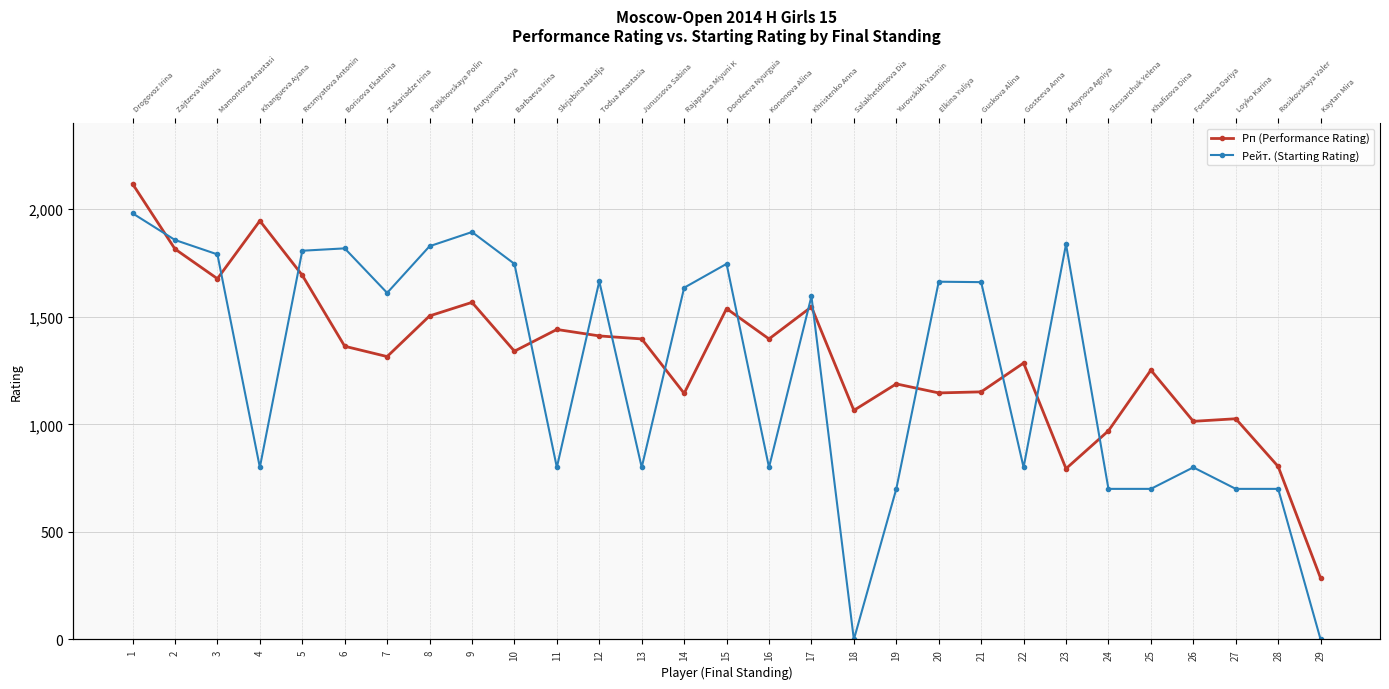

Reading left to right, what are all the values shown in this chart?

Рп (Performance Rating): 2118	1815	1677	1946	1693	1363	1315	1504	1567	1340	1441	1411	1397	1144	1538	1397	1546	1065	1188	1146	1151	1285	794	970	1252	1014	1026	804	285
Рейт. (Starting Rating): 1981	1857	1790	800	1807	1818	1611	1828	1894	1746	800	1665	800	1635	1746	800	1595	0	700	1663	1661	800	1837	700	700	800	700	700	0